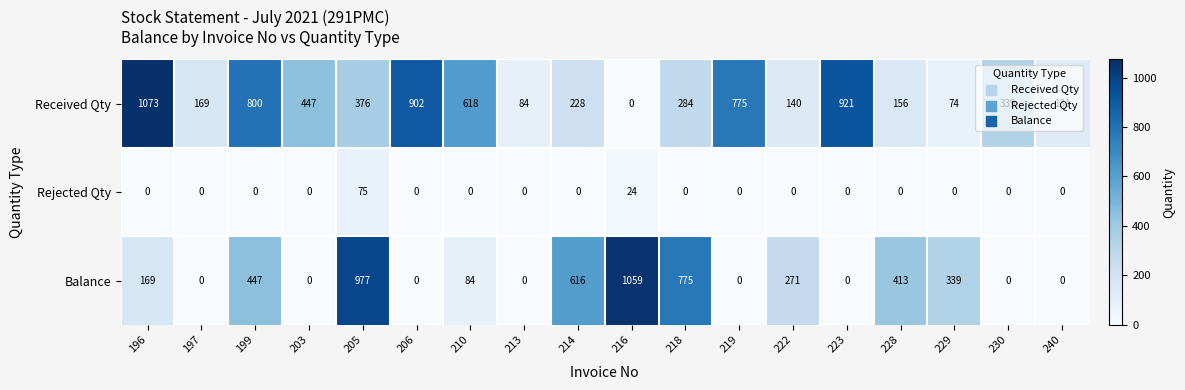

At which label does Rejected Qty reach its peak?

205